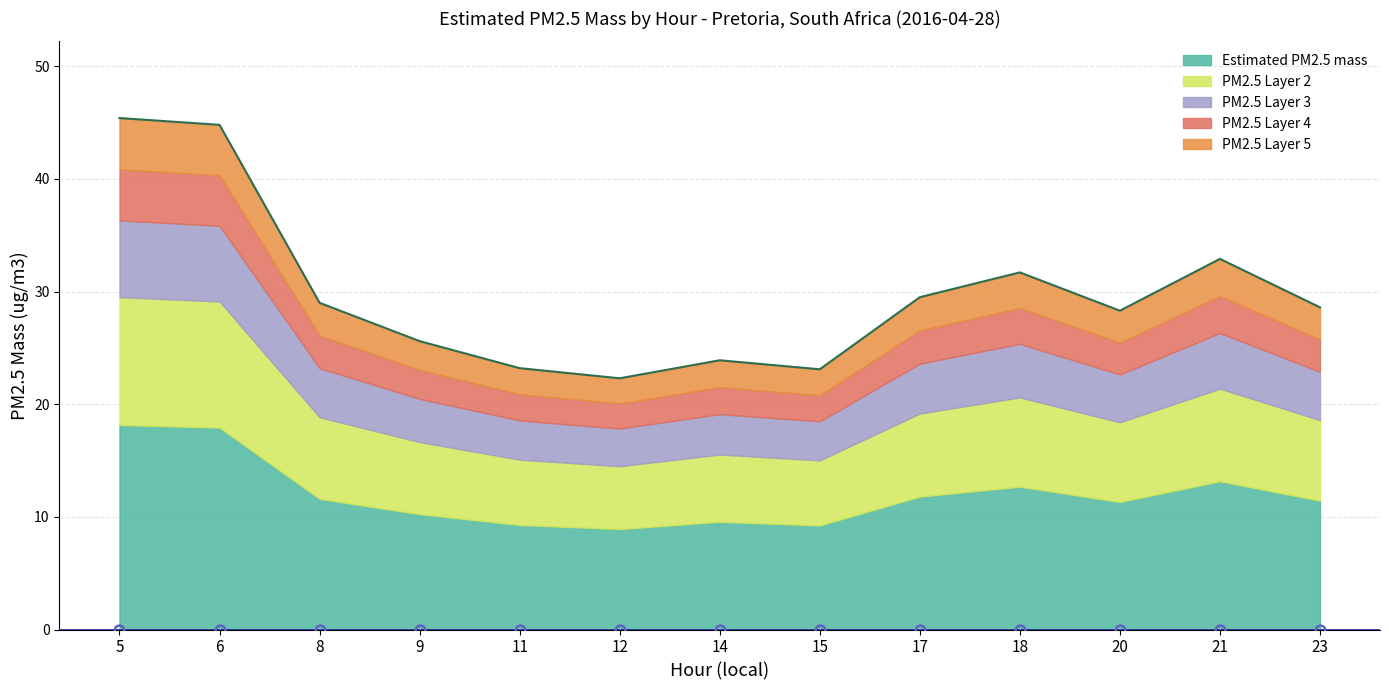

What is the difference between the maximum and minimum values?

23.1